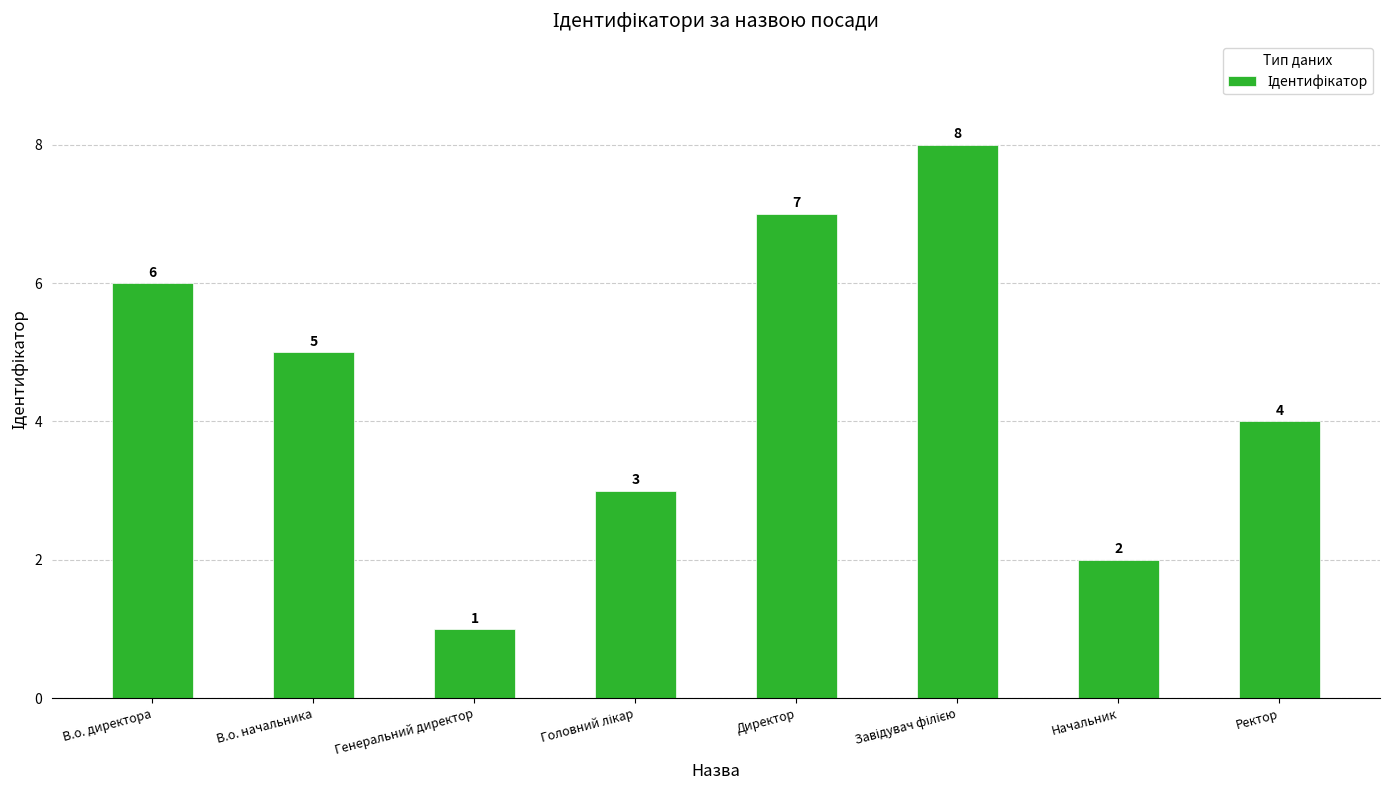

What is the change in value from В.о. директора to Директор?

+1